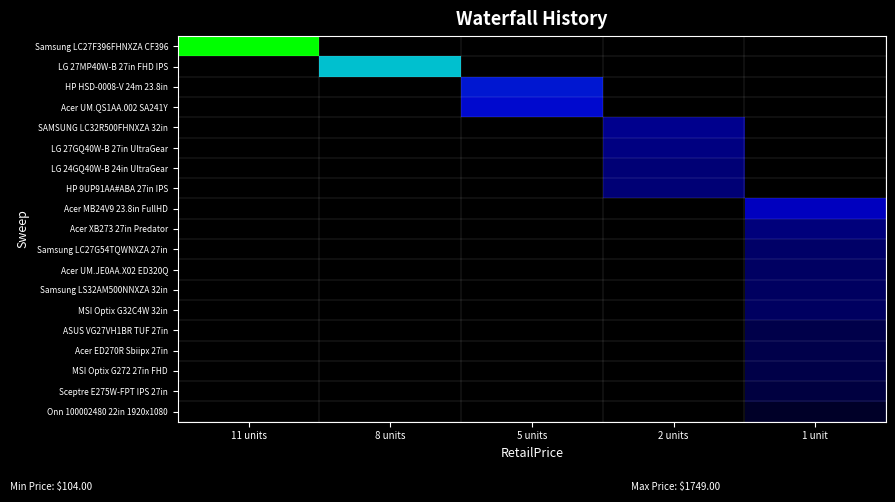

At which category is the sum across all series the highest?

1 unit